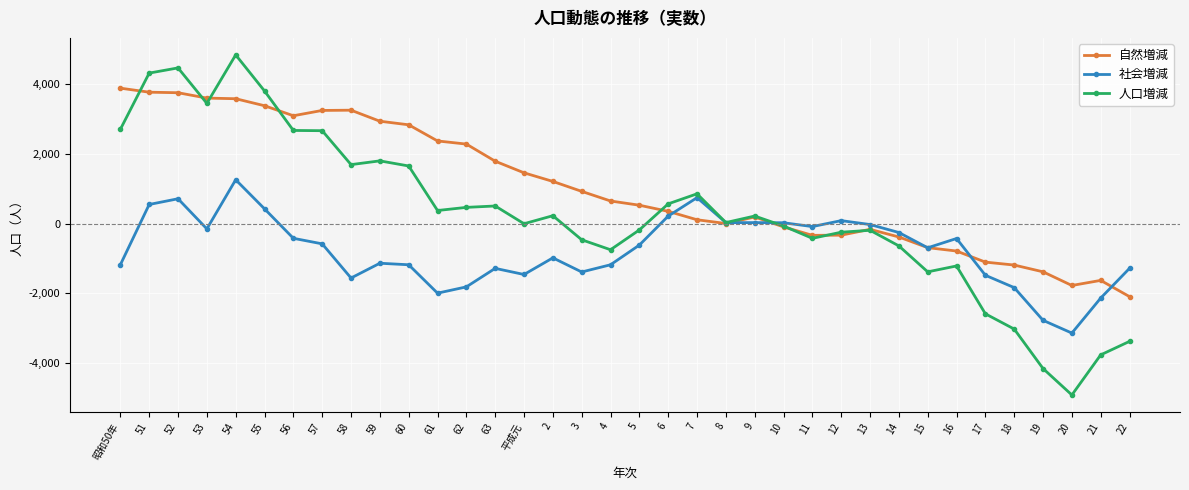

At which category does 社会増減 reach its first local valley?

53